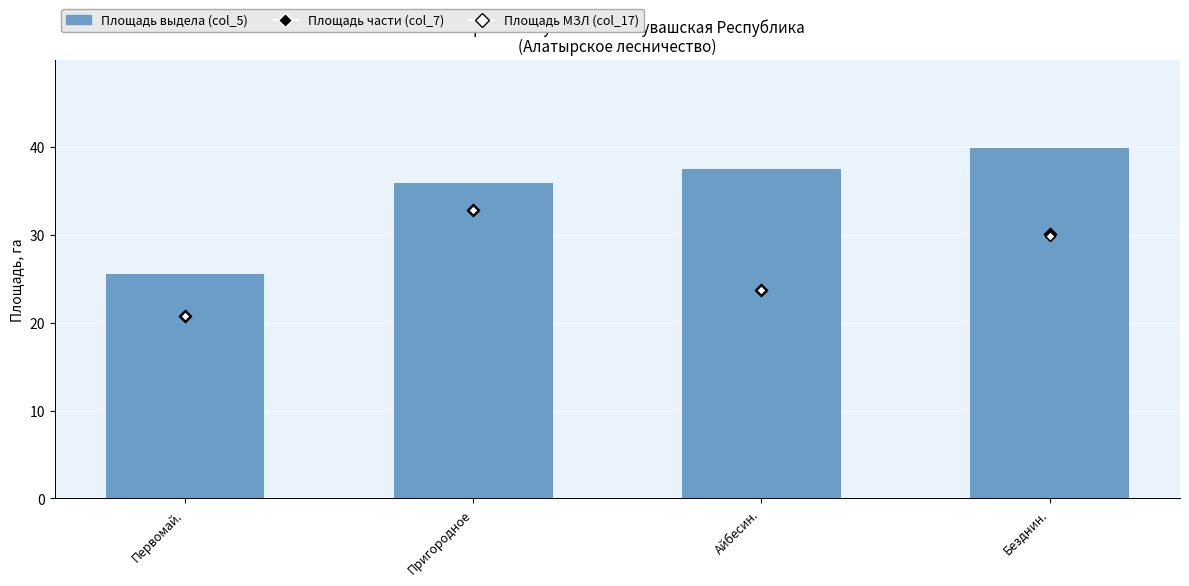

What are all the series names shown in the legend?

Площадь выдела (col_5), Площадь части (col_7), Площадь МЗЛ (col_17)